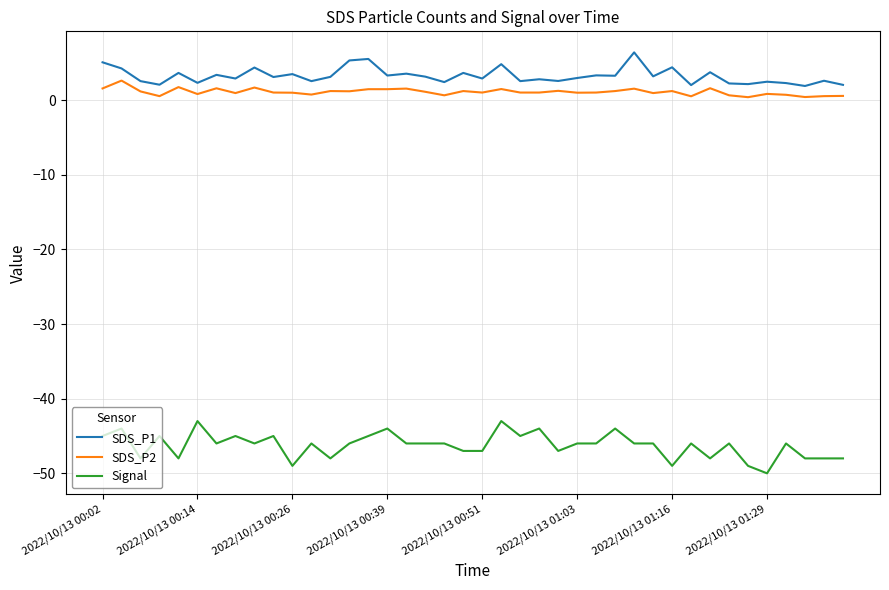

True or false: Signal has more than 2 interior local peaks.

True